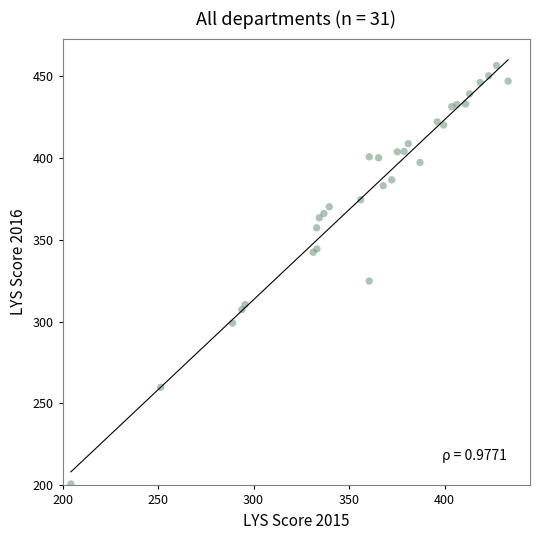

What Y value in the scatter plot is closest to 328?

324.8